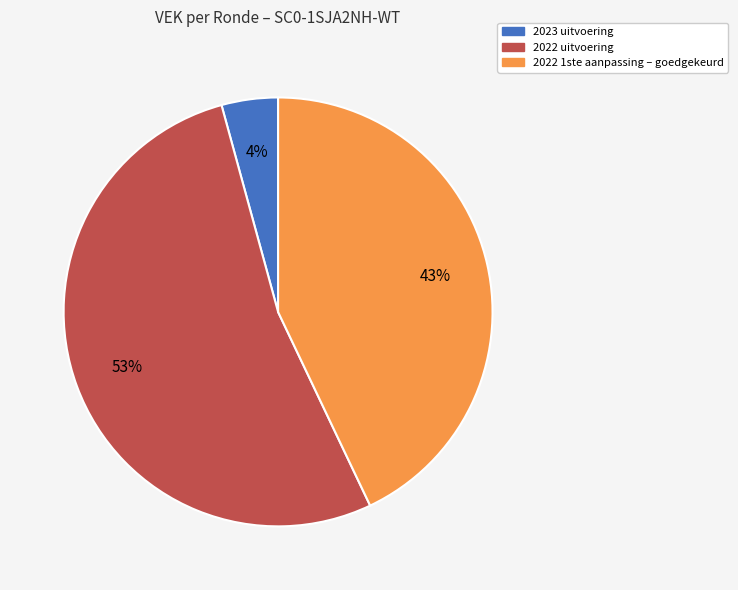

To the nearest percent, what is the difference between the largest and smallest slice percentages?

49%